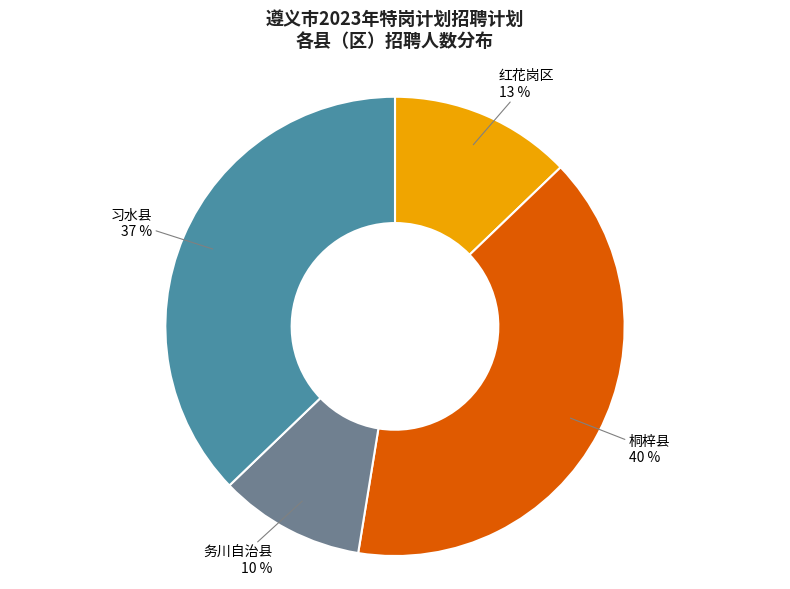

Is it true that 红花岗区 is 13% of the pie?

True